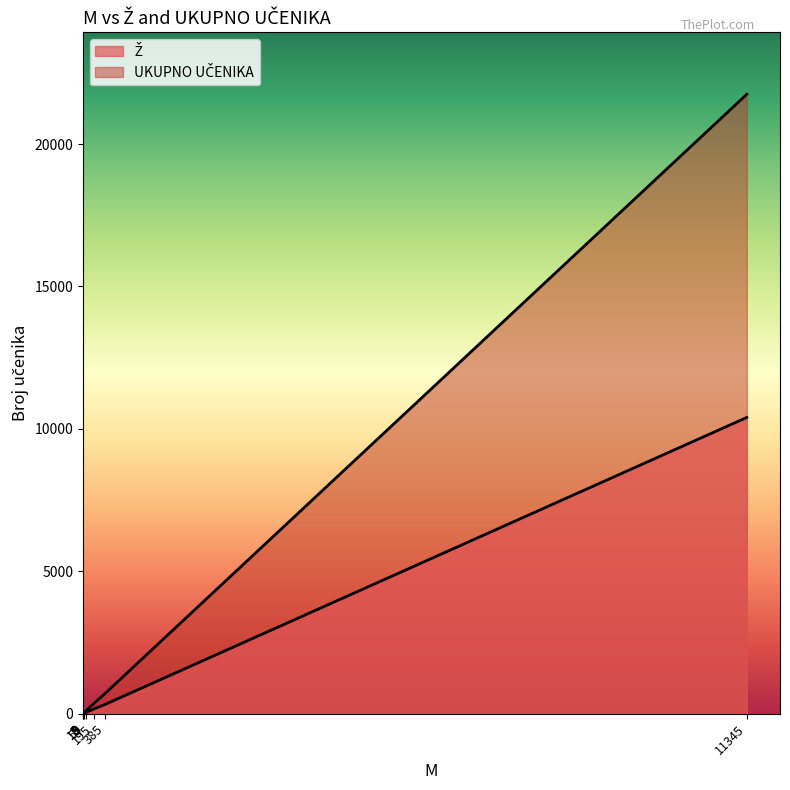

The UKUPNO UČENIKA series shows 24 at 5. True or false?

False